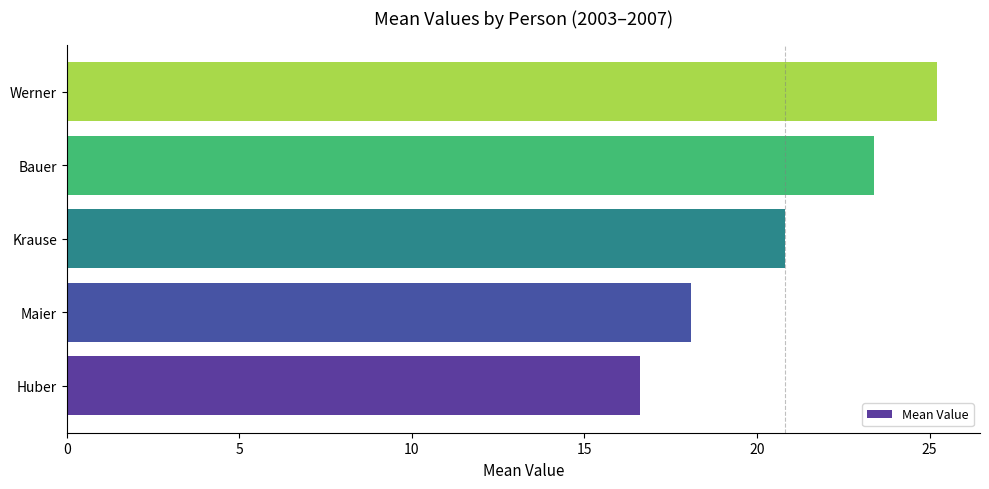

Reading top to bottom, what are all the values shown in this chart?

25.2	23.4	20.8	18.1	16.6